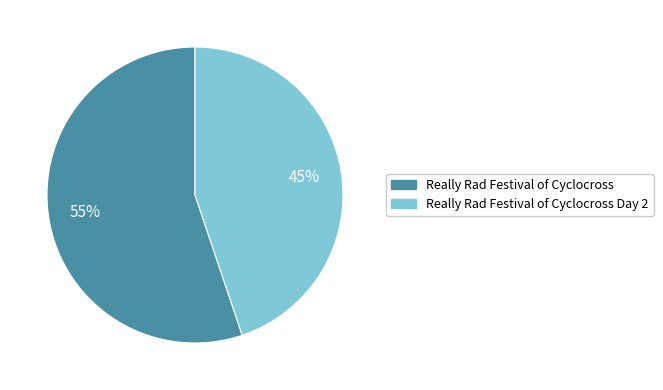

True or false: Really Rad Festival of Cyclocross accounts for 63% of the total.

False